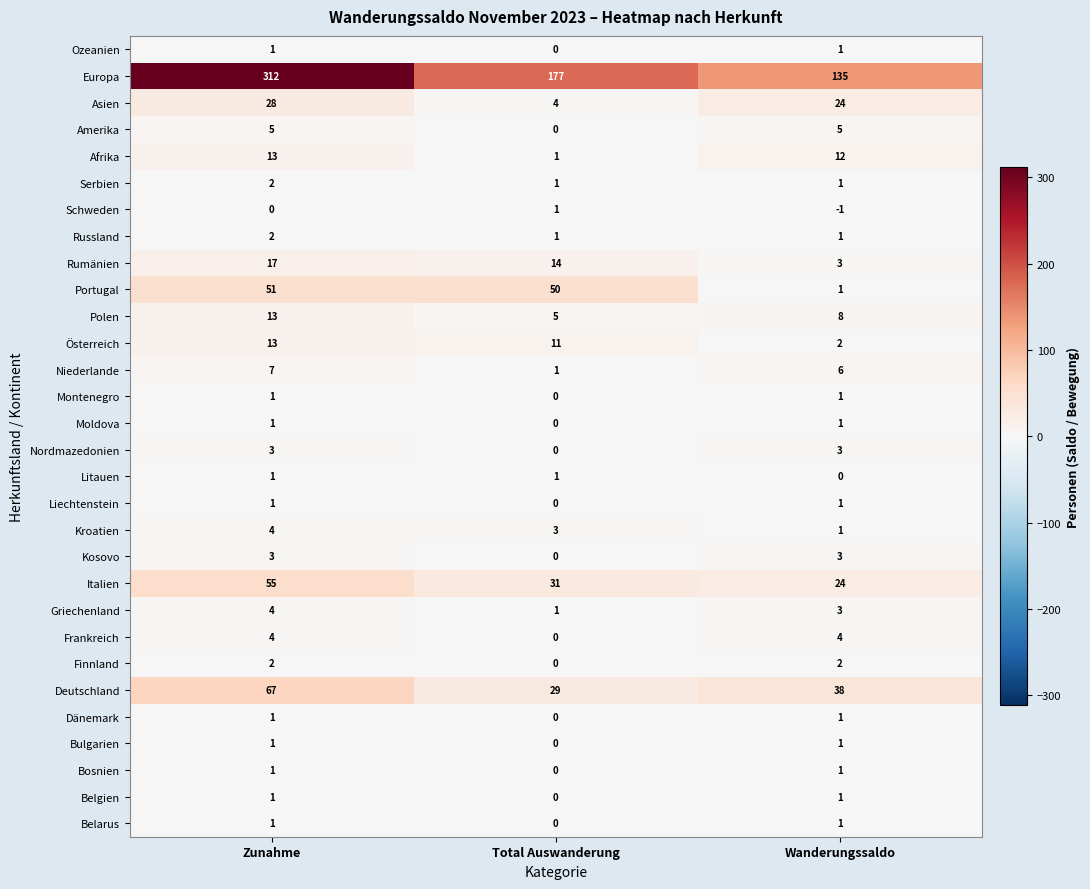

What is the approximate value of Italien at Wanderungssaldo?

24